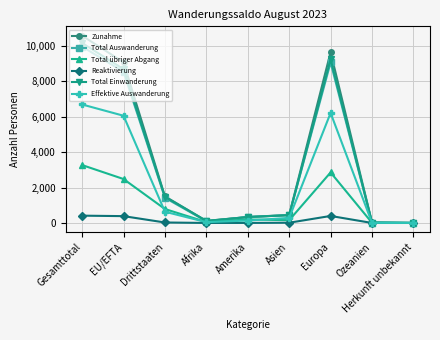

What is the highest value of the Total übriger Abgang series?

3270